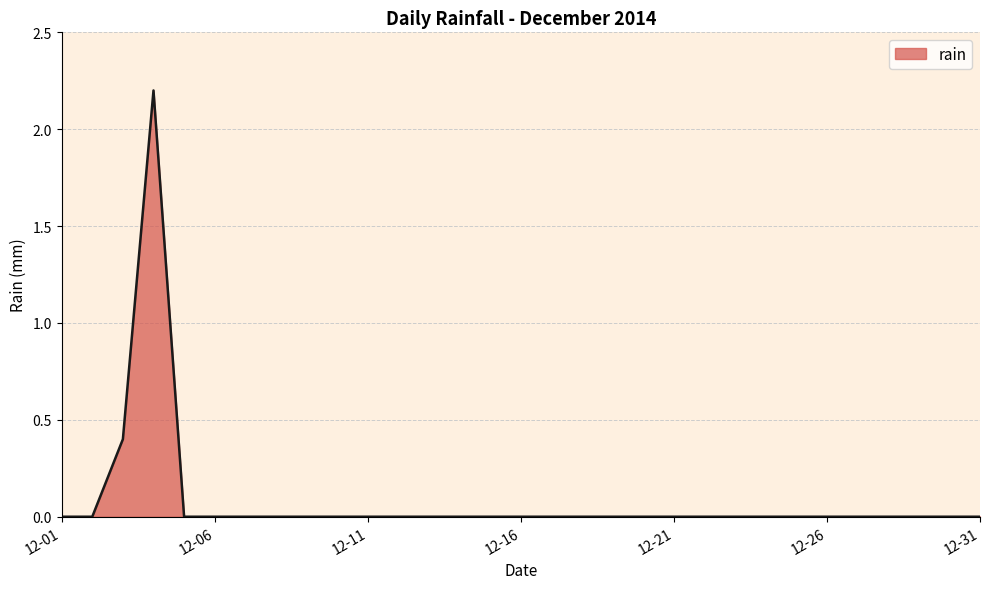

What is the greatest value displayed?

2.2